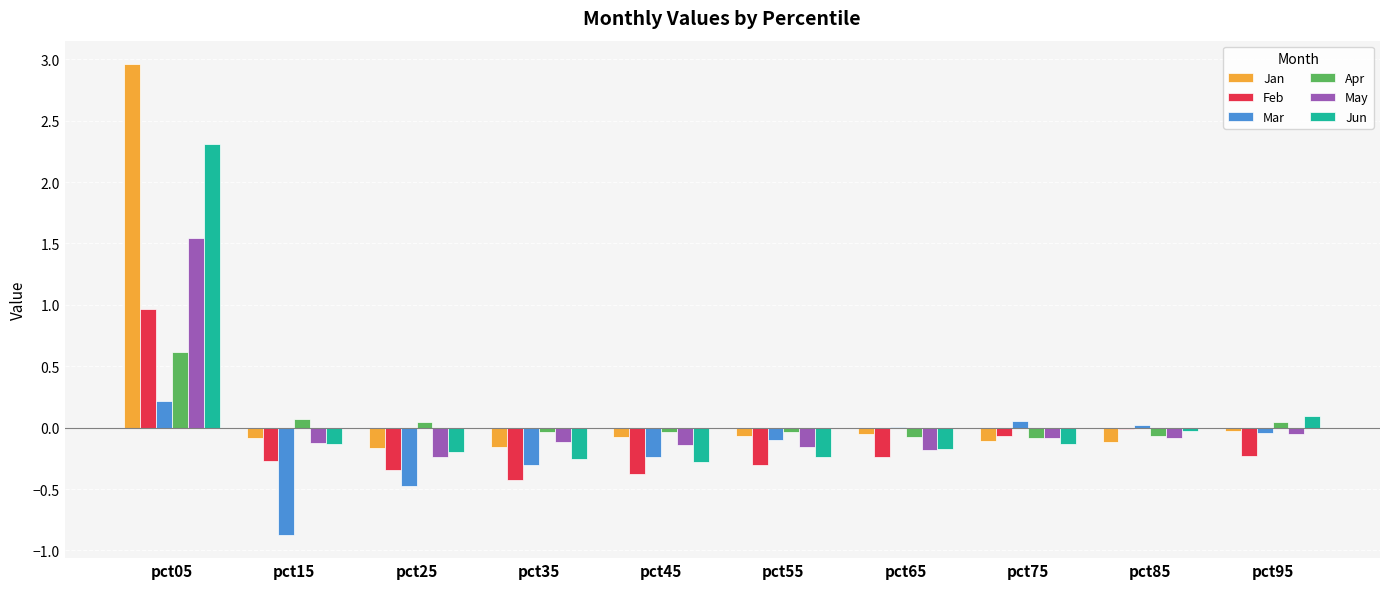

Which label corresponds to the largest value in the chart?

pct05